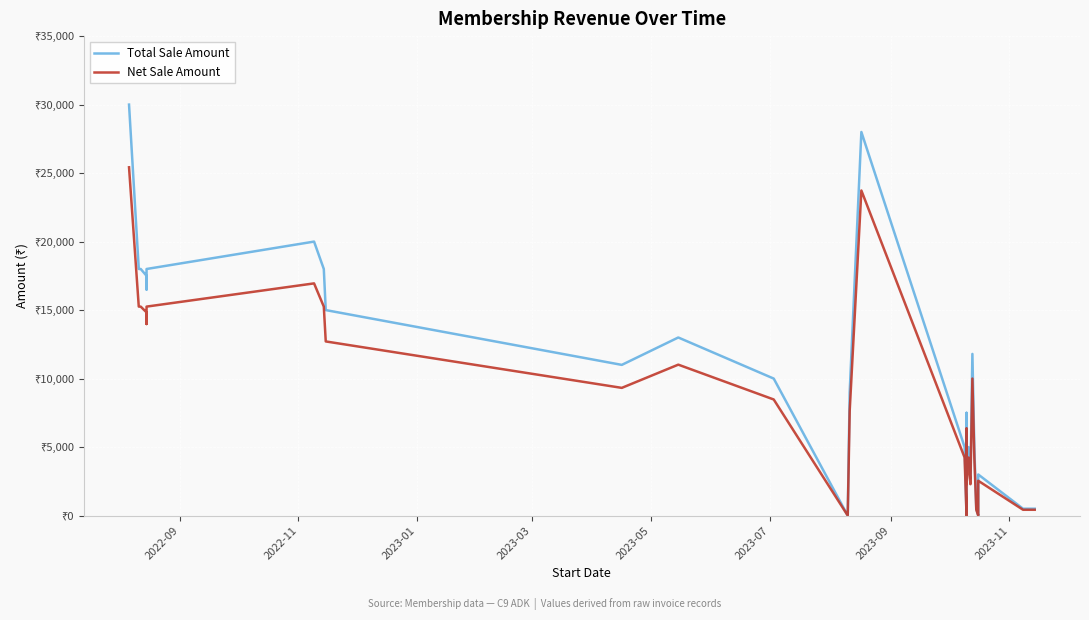

How many interior local peaks does the Total Sale Amount series have?

7